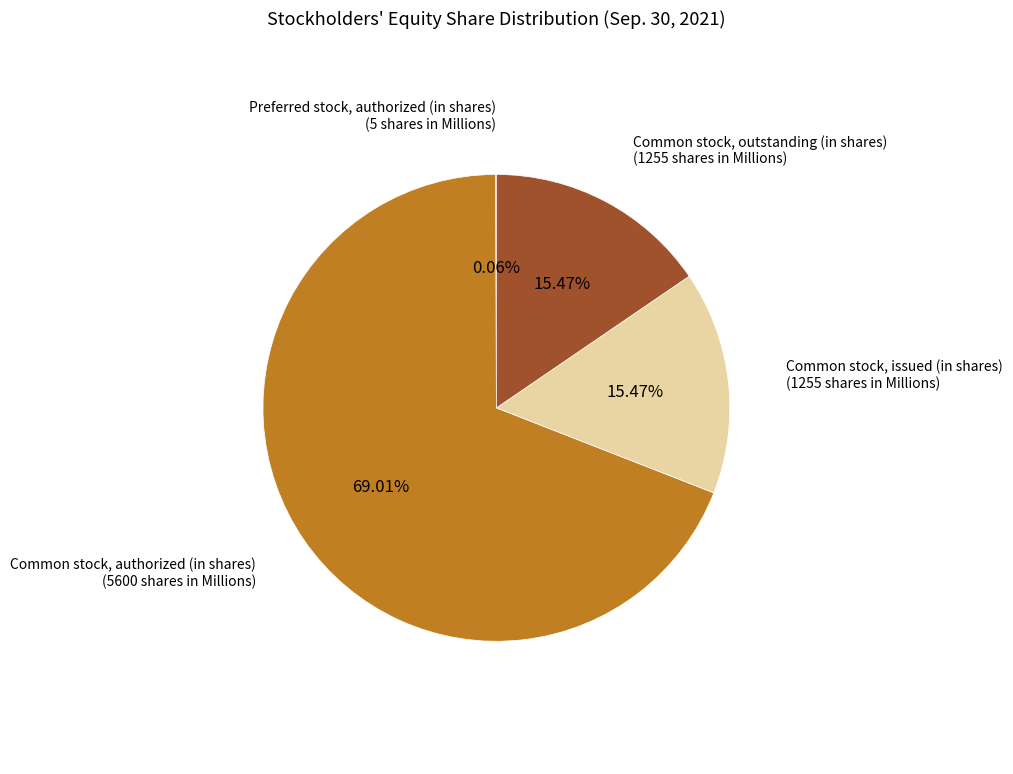

Is there a majority slice in this chart?

Yes